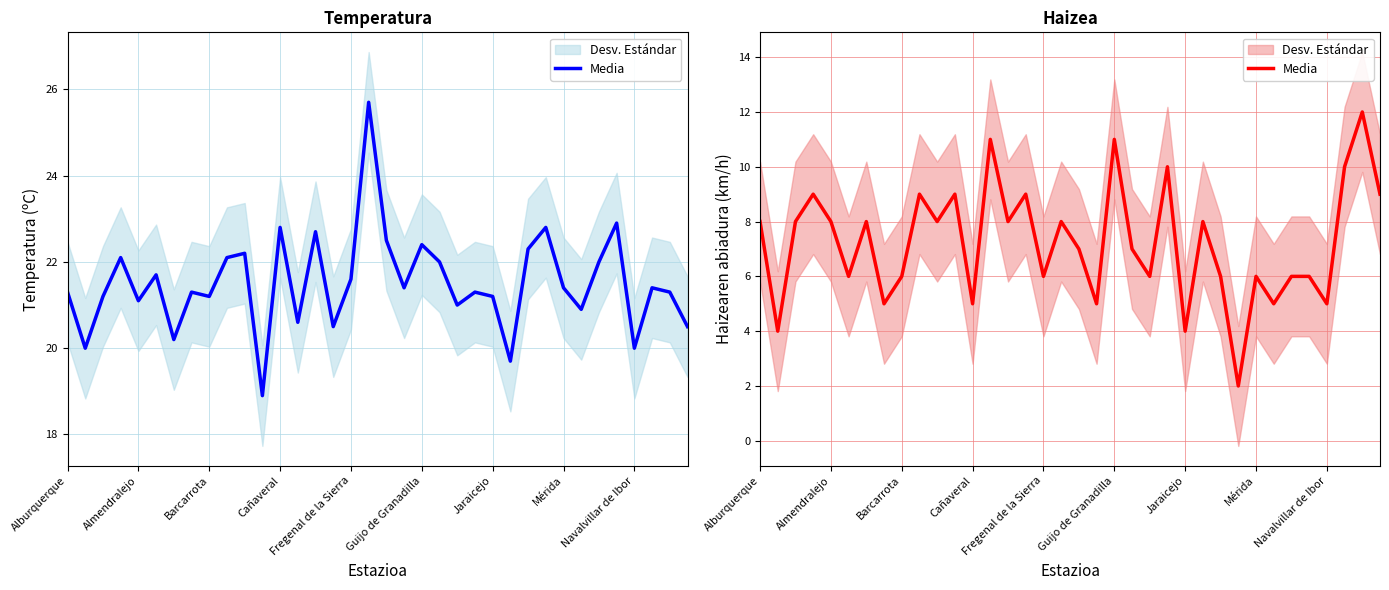

Does the chart display data point markers on the line(s)?

No